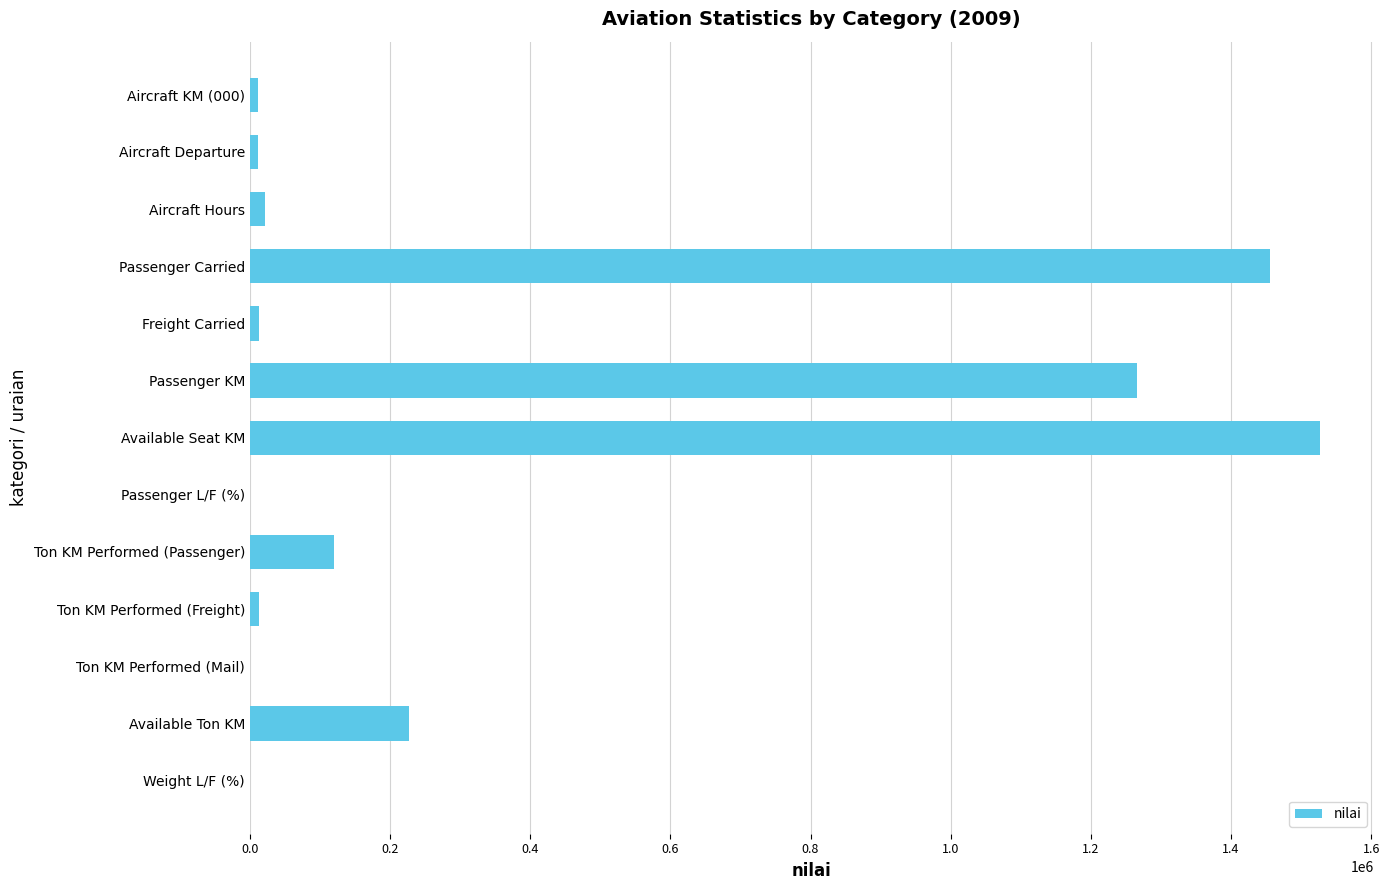

Which category has the highest value across all series?

Available Seat KM